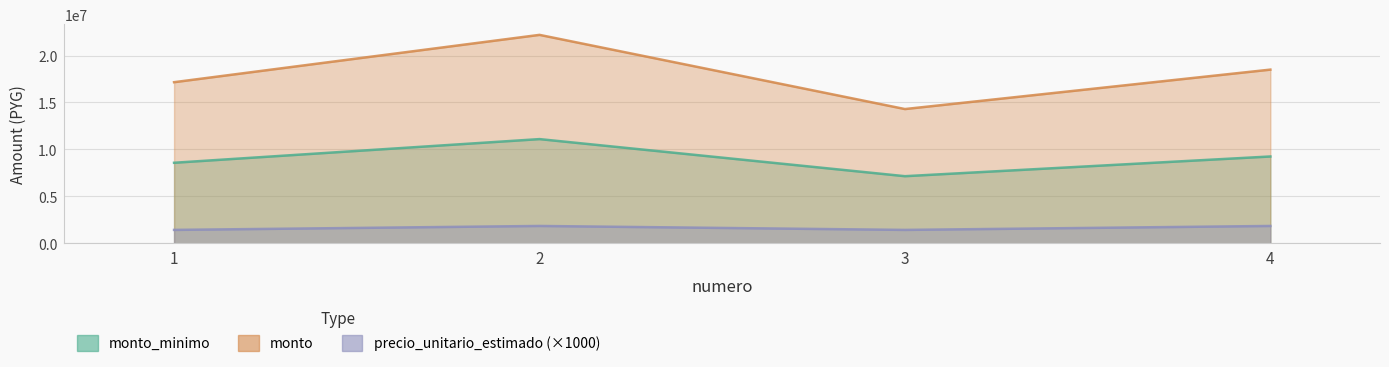

Reading left to right, transcribe all the data shown in this chart.

monto_minimo: 8580000	11100000	7150000	9250000
monto: 17160000	22200000	14300000	18500000
precio_unitario_estimado: 1430000	1850000	1430000	1850000